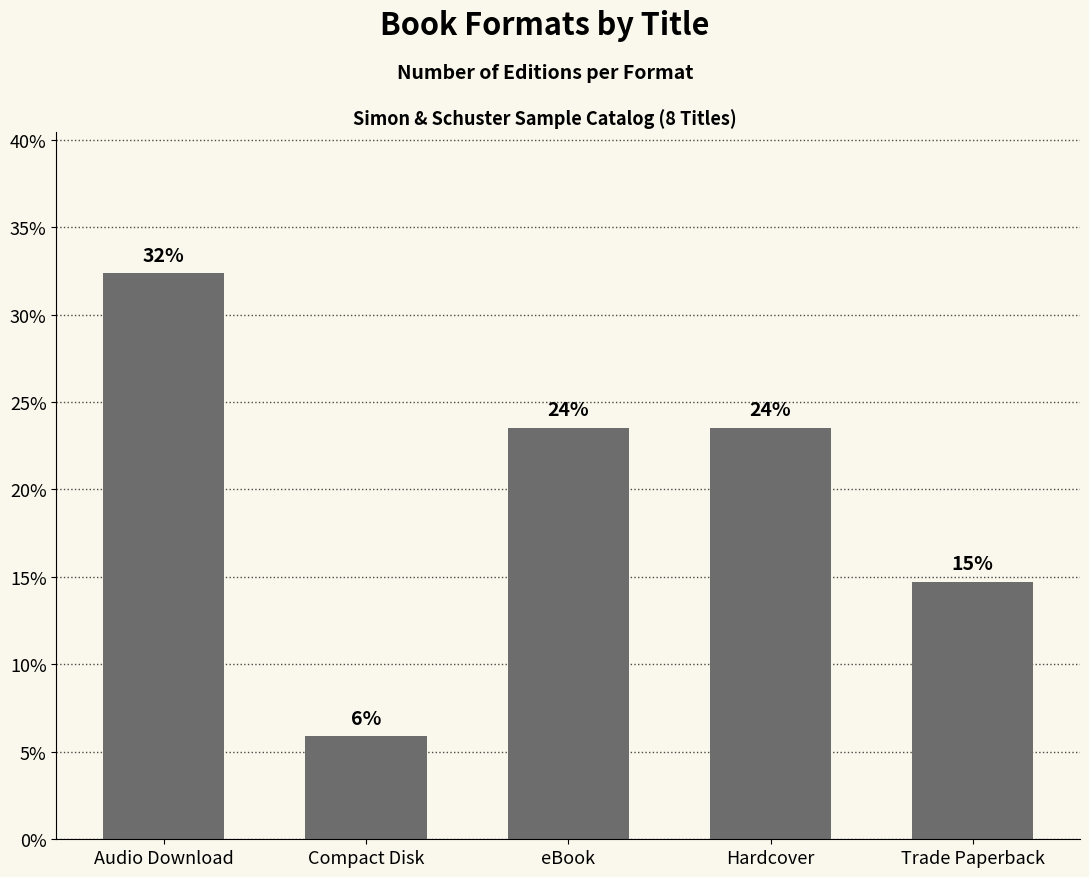

Is it true that the value at Hardcover is 0.3?

False